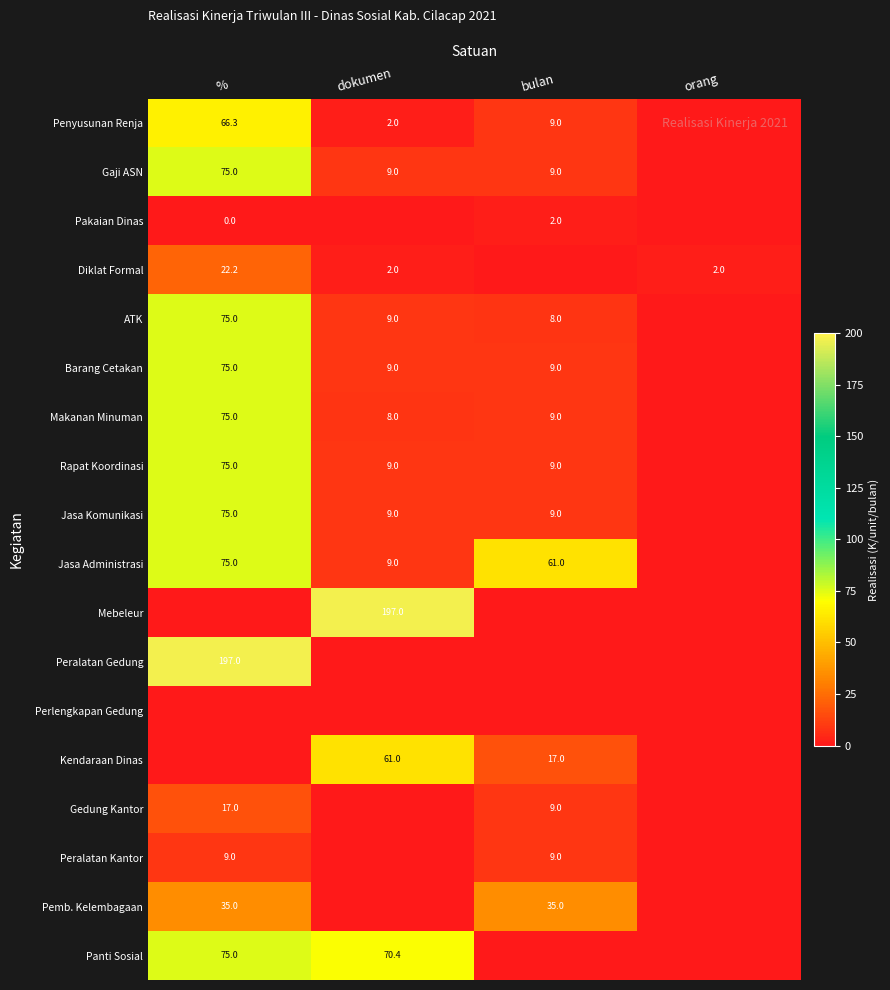

Is it true that Rapat Koordinasi equals 42.3 at %?

False